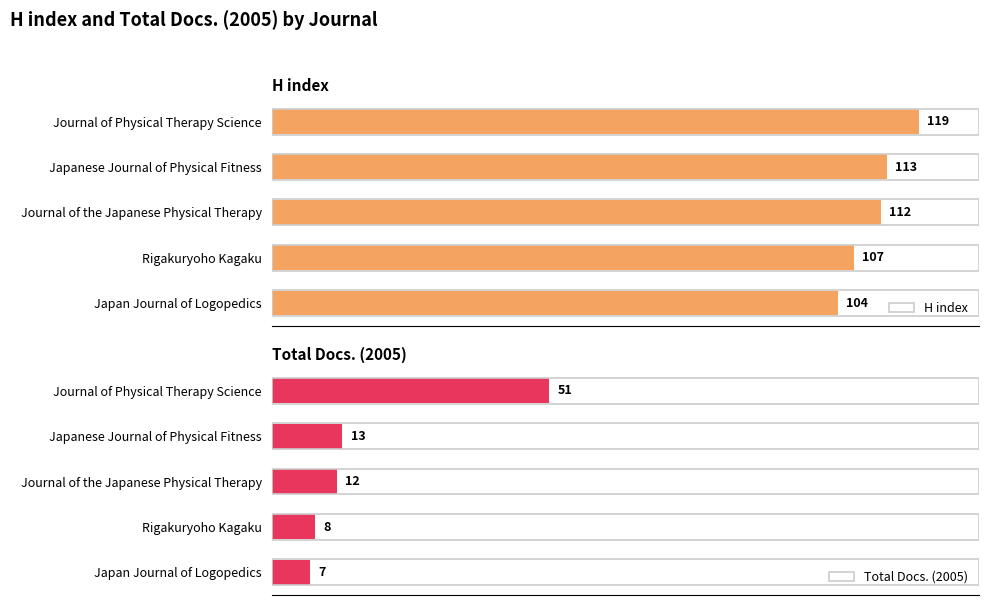

Is it true that Total Docs. (2005) equals 4 at Japanese Journal of Physical Fitness?

False